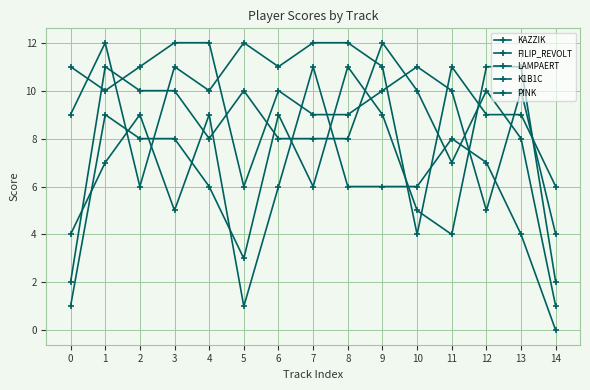

How many distinct data groups are displayed?

5